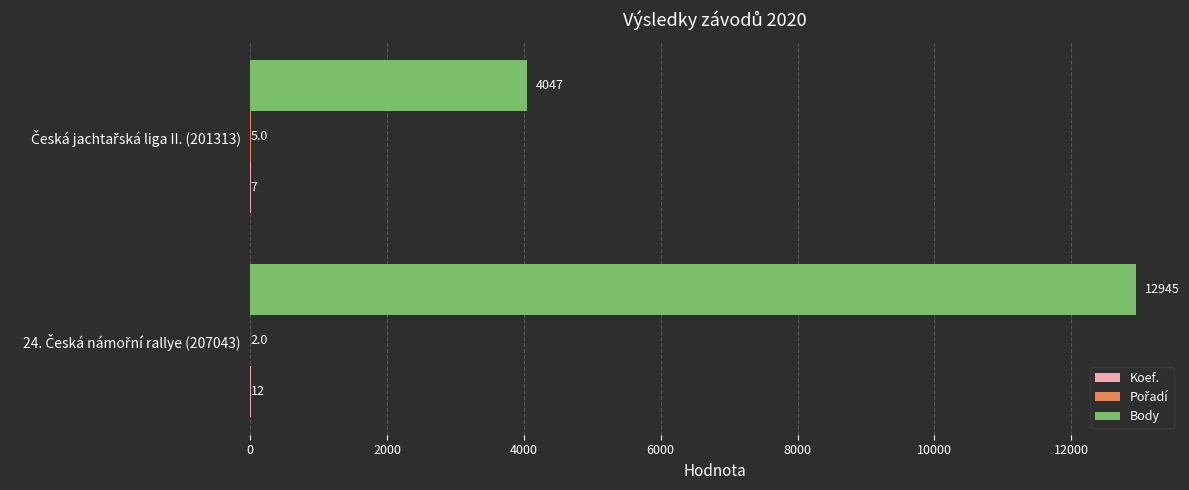

What is the sum of all Body values?

16992